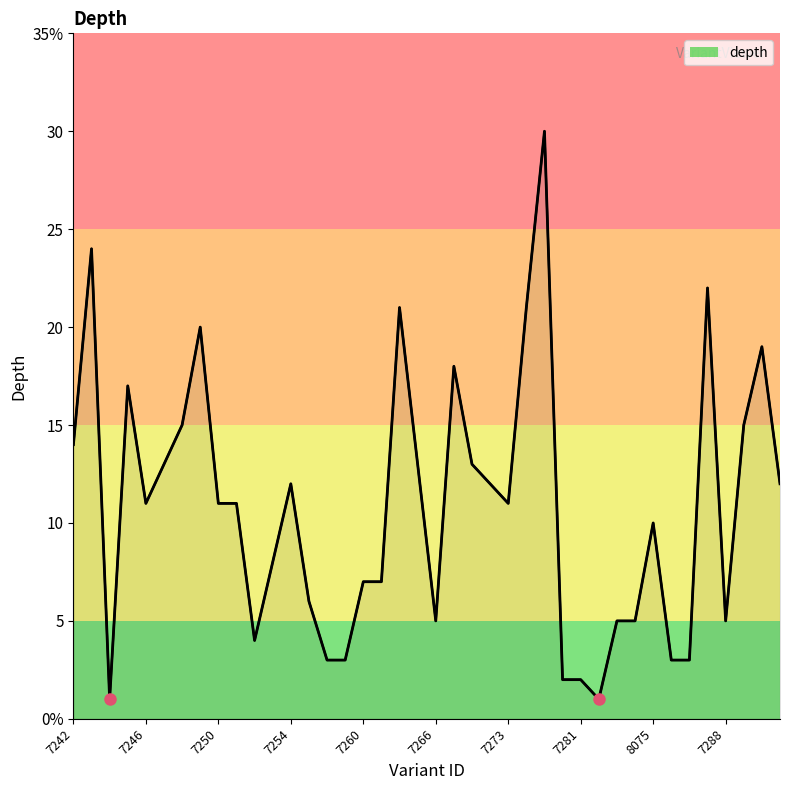

Reading left to right, extract all data points from this chart.

14	24	1	17	11	13	15	20	11	11	4	8	12	6	3	3	7	7	21	13	5	18	13	12	11	21	30	2	2	1	5	5	10	3	3	22	5	15	19	12